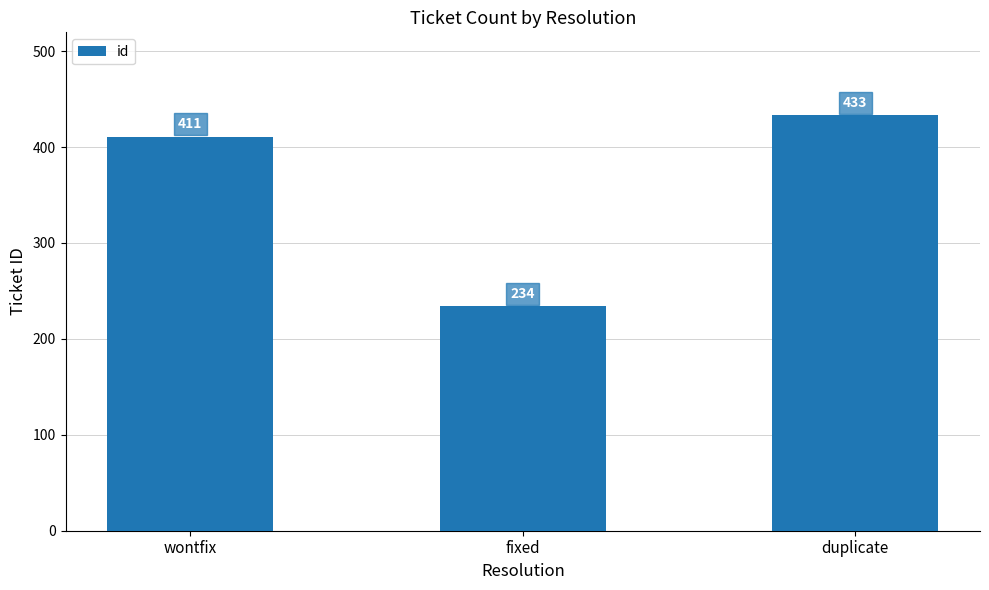

What is the value of the 2nd bar from the left?

234